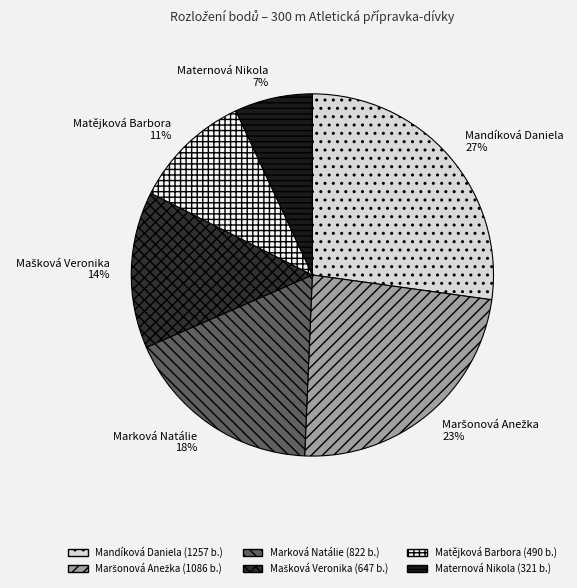

Combined, do Matějková Barbora and Mandíková Daniela account for over 50%?

No